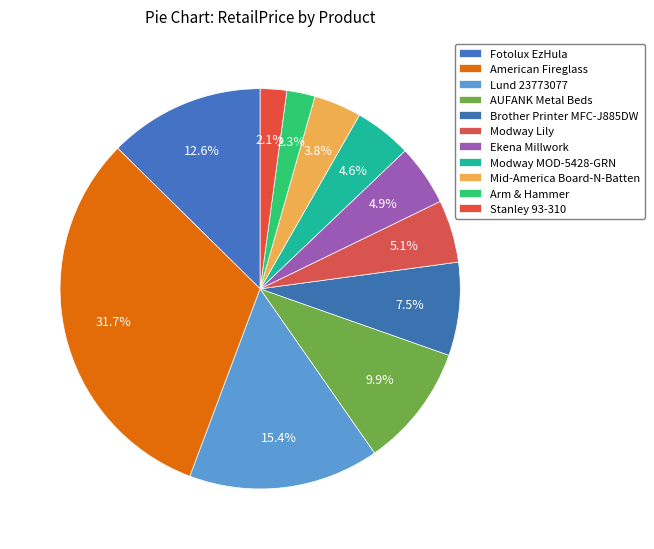

What percentage is the Mid-America Board-N-Batten slice, to the nearest percent?

4%